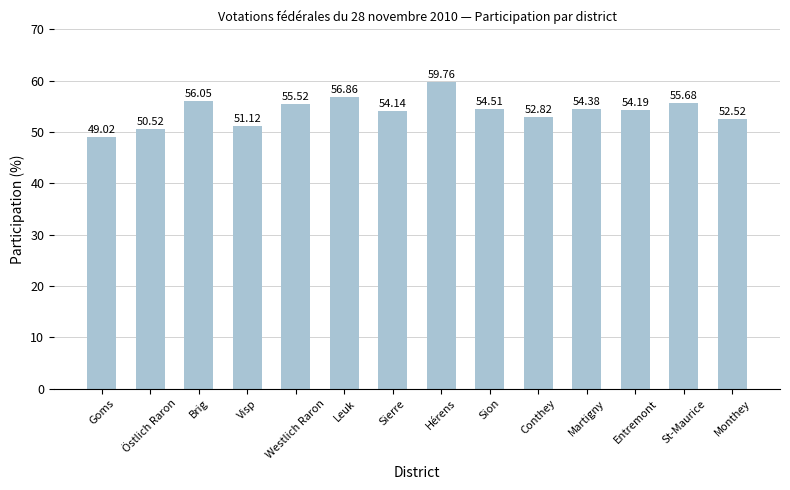

How many bars are there in total?

14